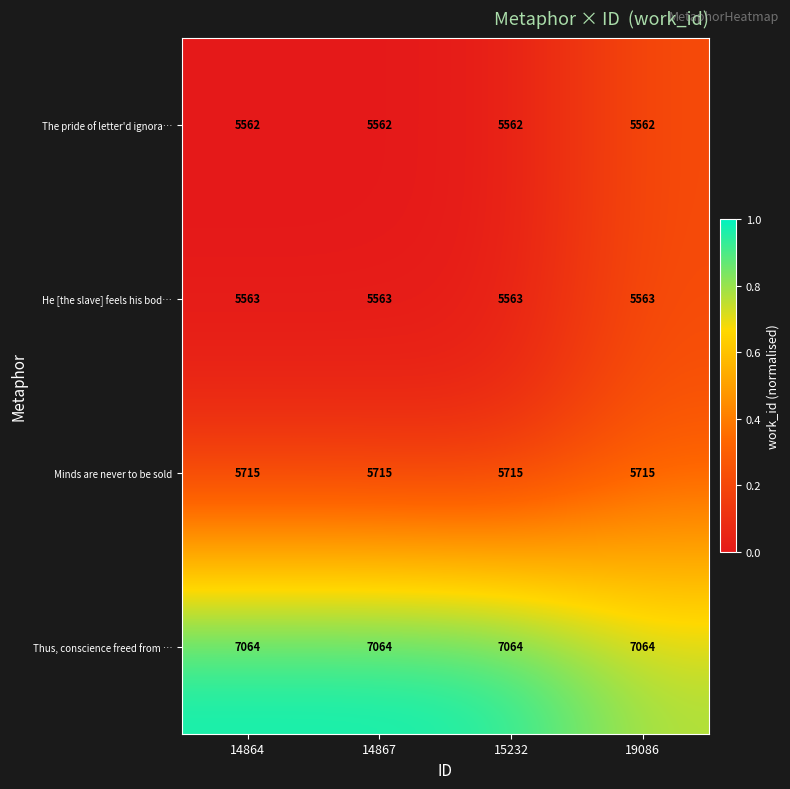

Rank the series by their maximum value, from highest to lowest.

Thus, conscience freed from …, Minds are never to be sold, He [the slave] feels his bod…, The pride of letter'd ignora…